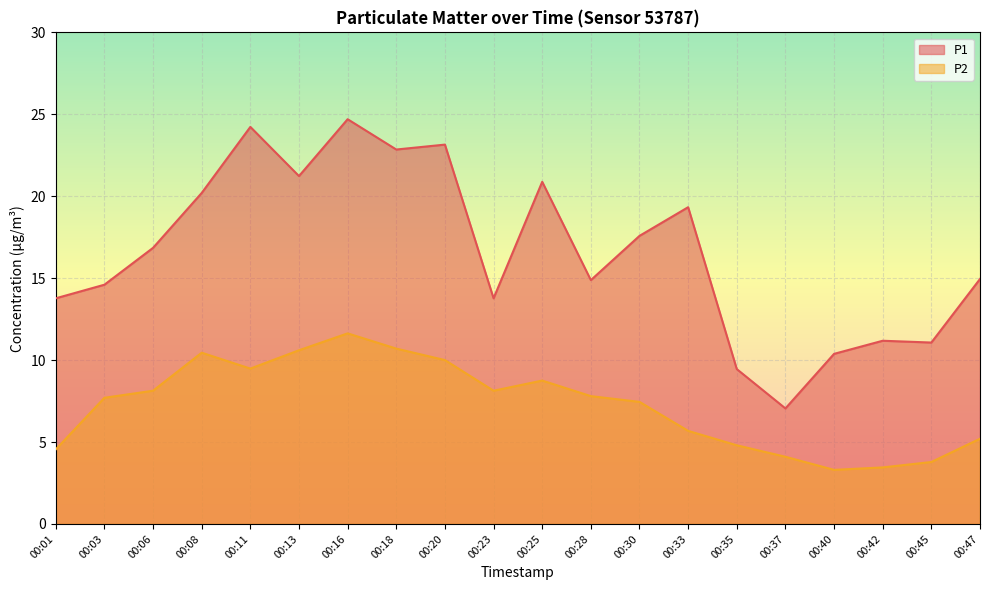

Is it true that P1 equals 13.8 at 00:01?

True